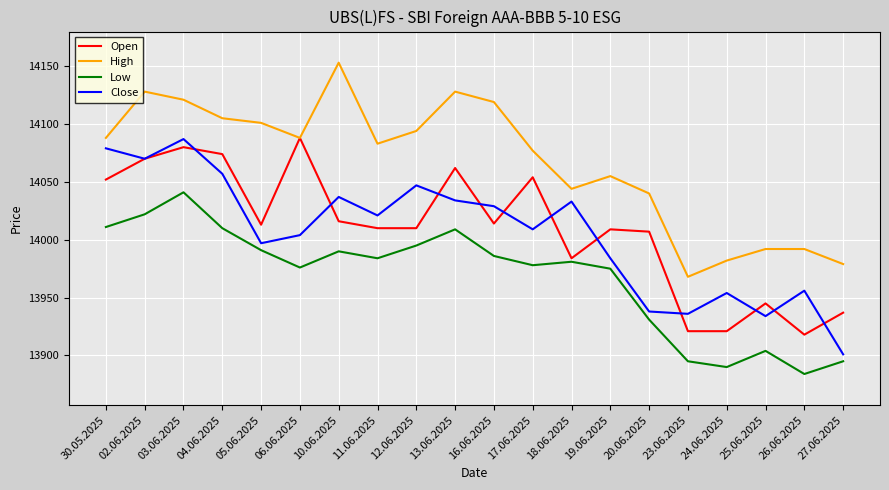

What is the difference between the highest and lowest values at 06.06.2025?

112